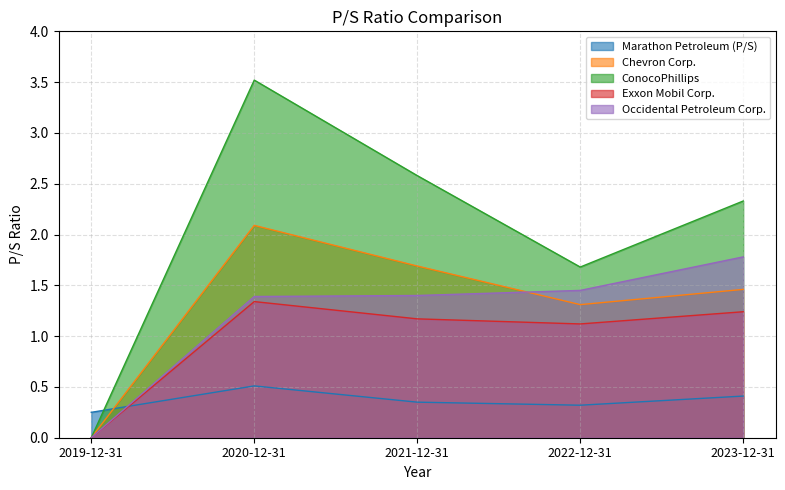

How many data points in Exxon Mobil Corp. are above 1?

4